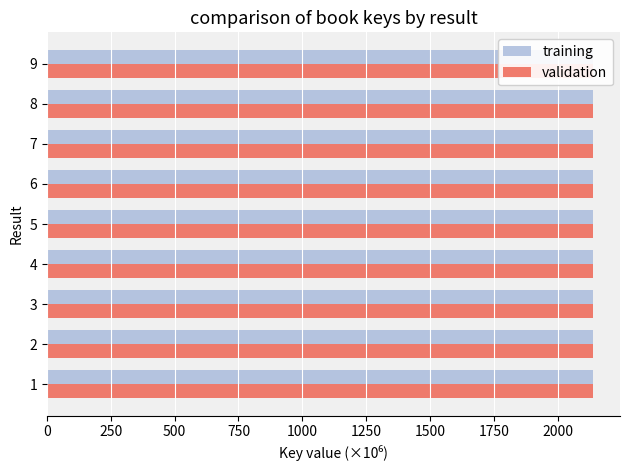

What is the sum of the validation values at 7 and 6?

4275.4